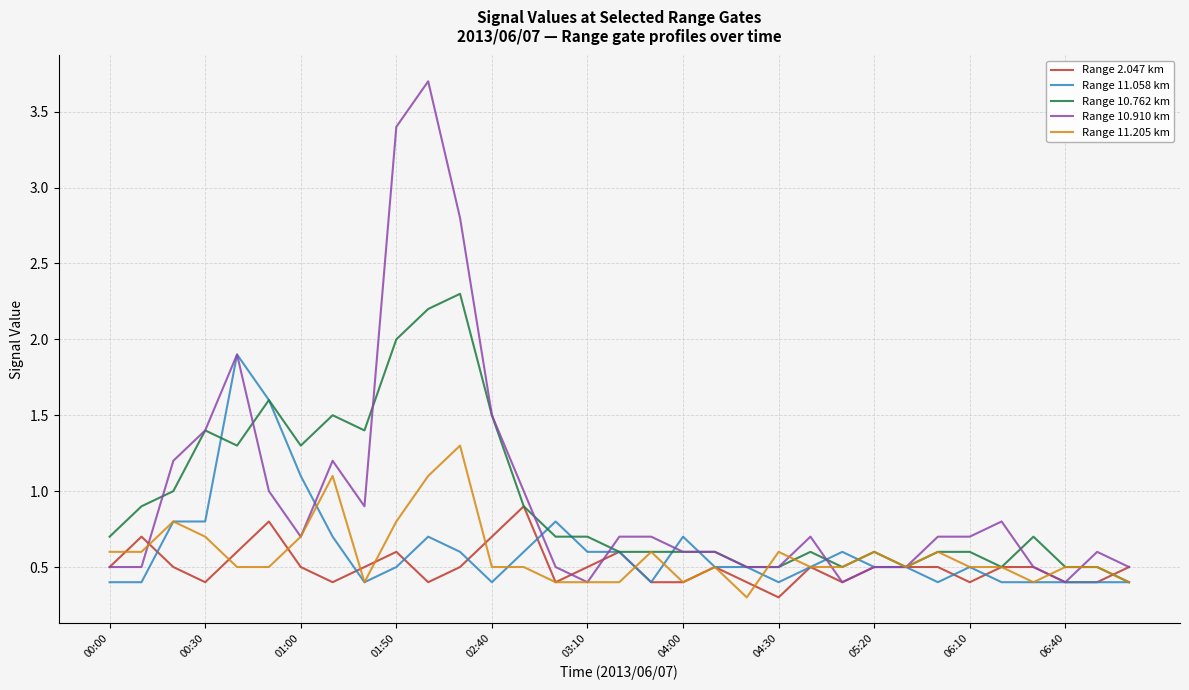

What is the maximum value shown in the chart?

3.7